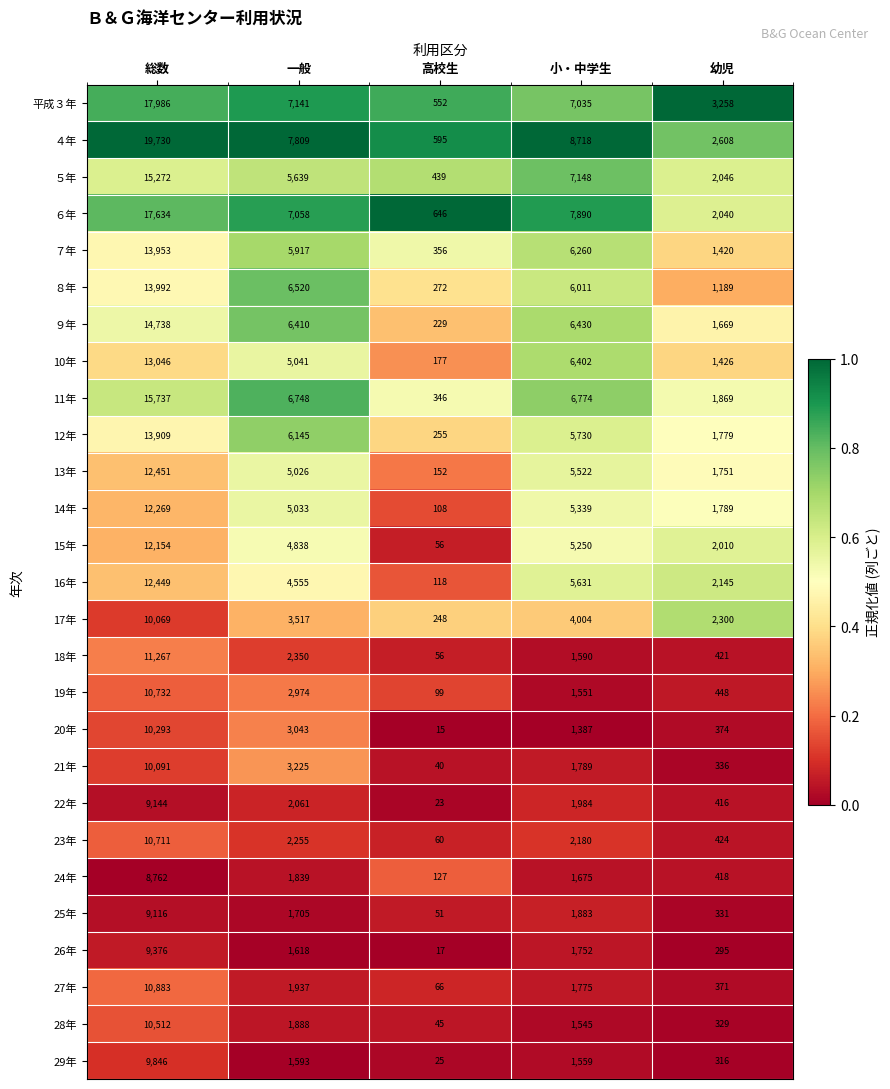

At which category is the sum across all series the highest?

総数